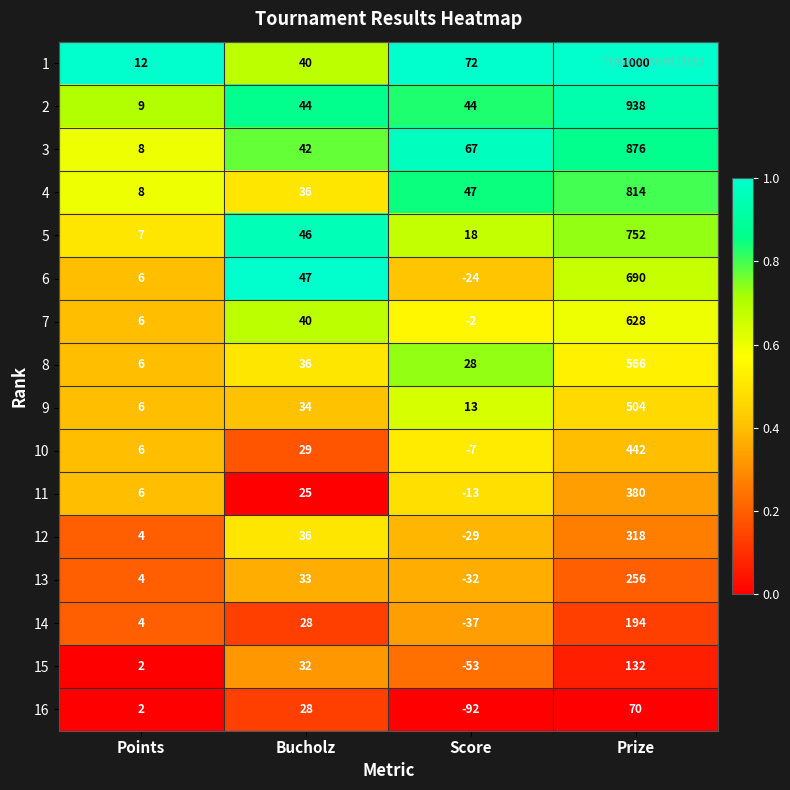

True or false: 7 has a value of 628 at Prize.

True